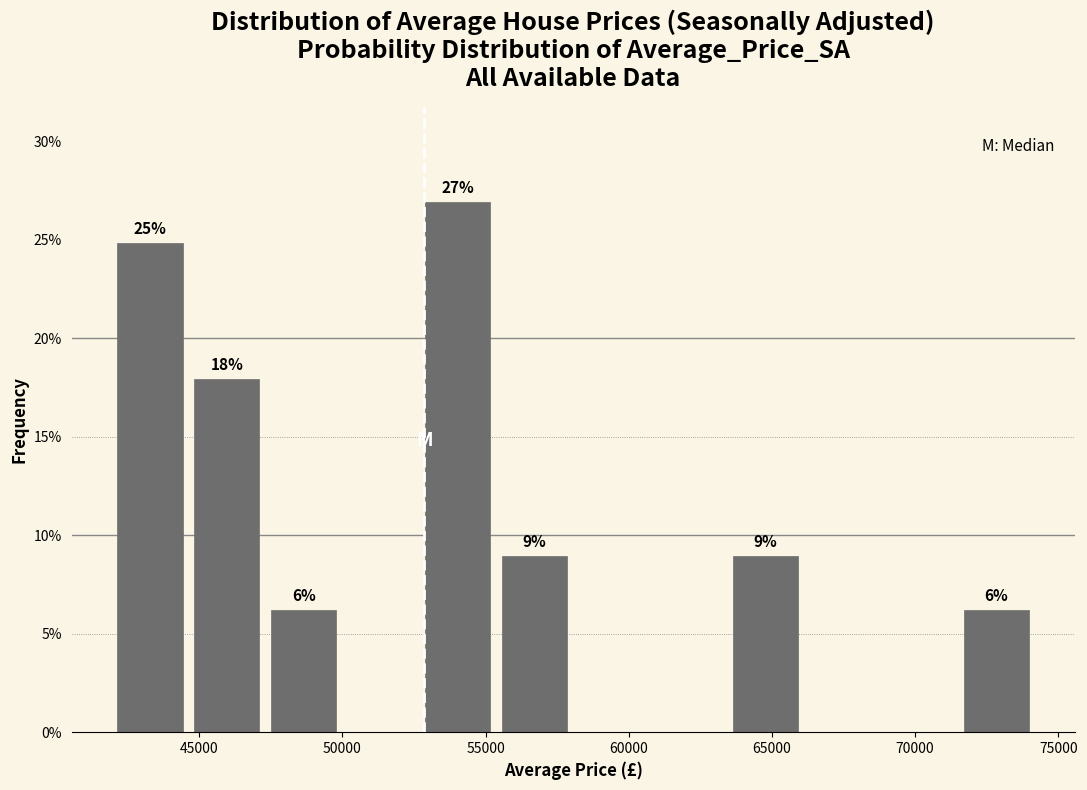

Over which range of the x-axis is the bar tallest?

52500 to 55500